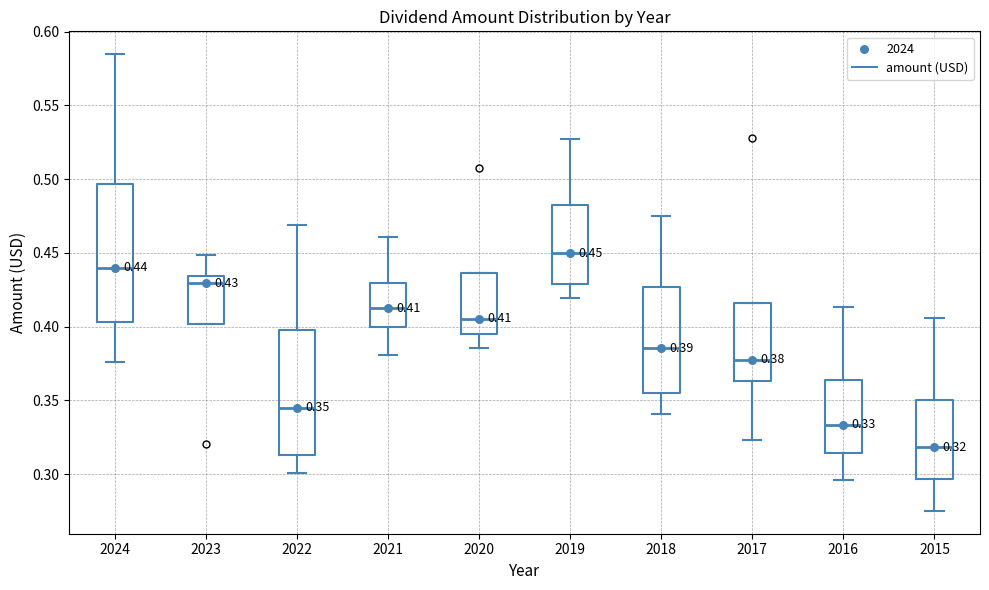

Comparing the boxes themselves (not the whiskers), which one is the tallest?

2024